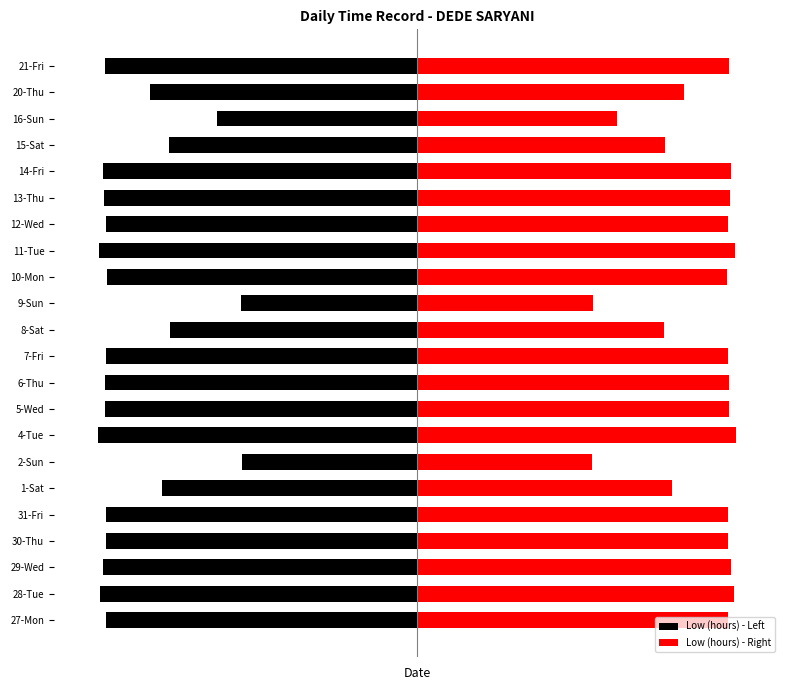

Does the chart contain any negative values?

Yes